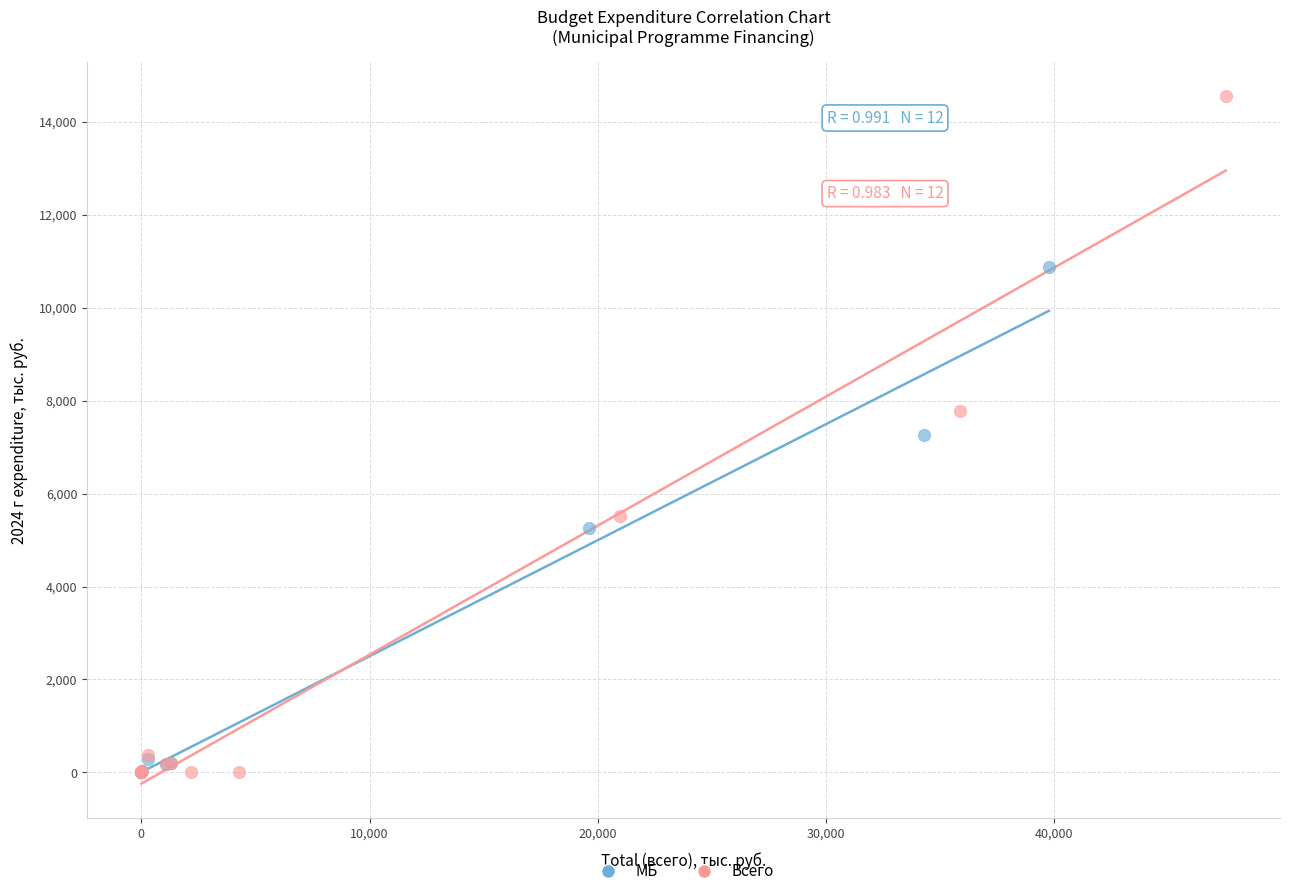

Which series has the widest spread of Y values?

Всего